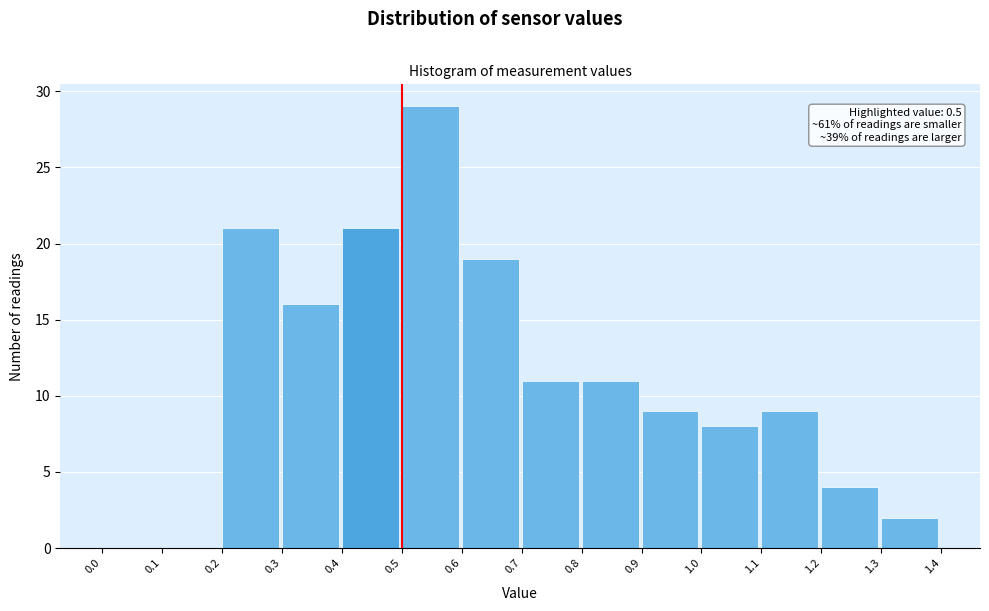

Which range on the x-axis has the tallest bar?

0.5 to 0.6